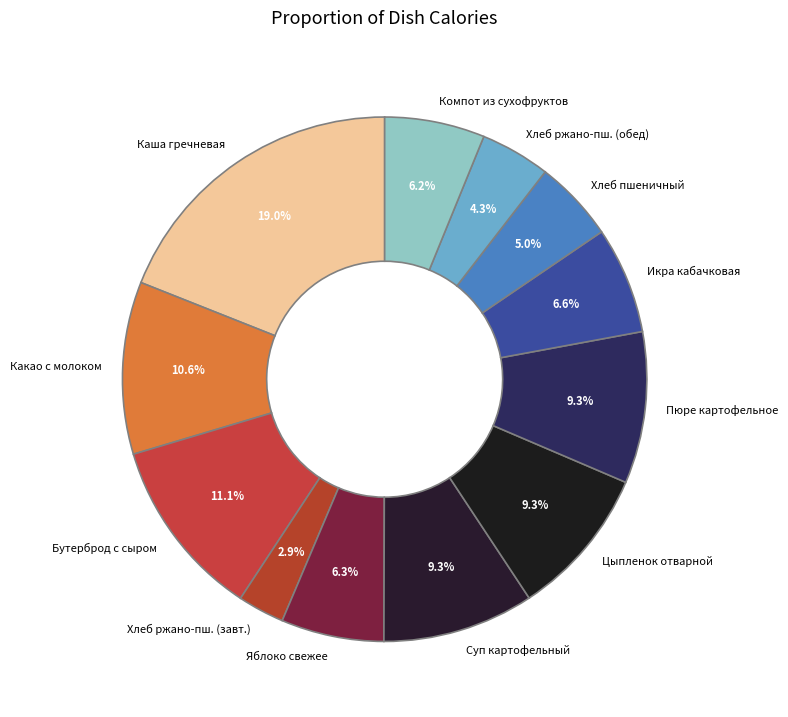

What is the smallest slice in the pie chart?

Хлеб ржано-пш. (завт.)